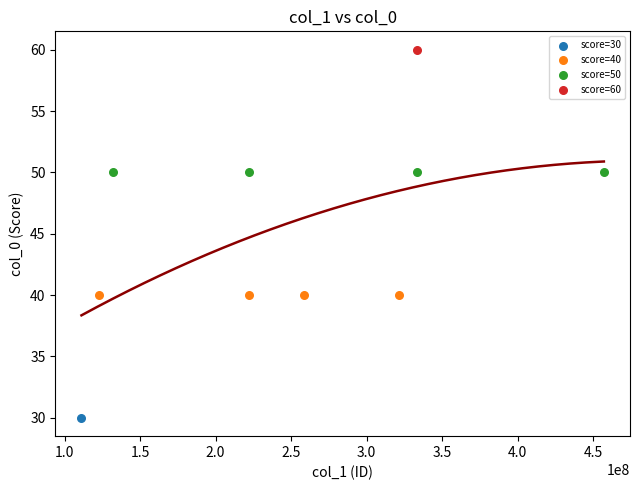

What are all the series names shown in the legend?

score=30, score=40, score=50, score=60